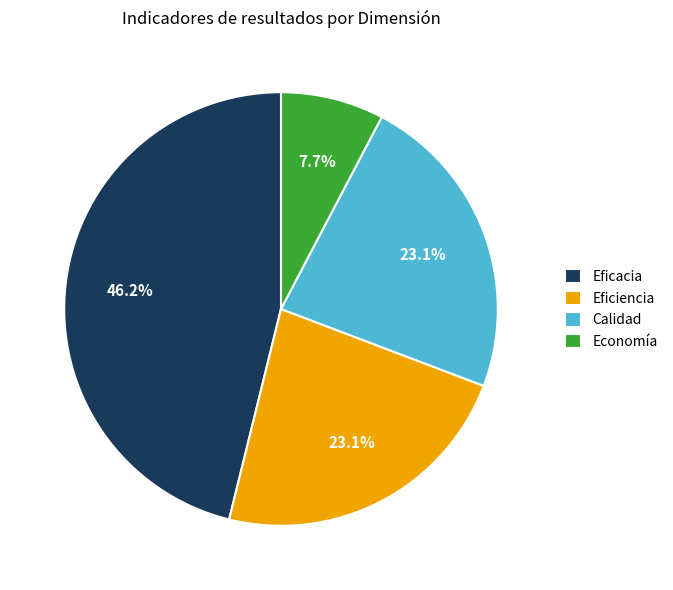

Which has a higher value, Economía or Calidad?

Calidad